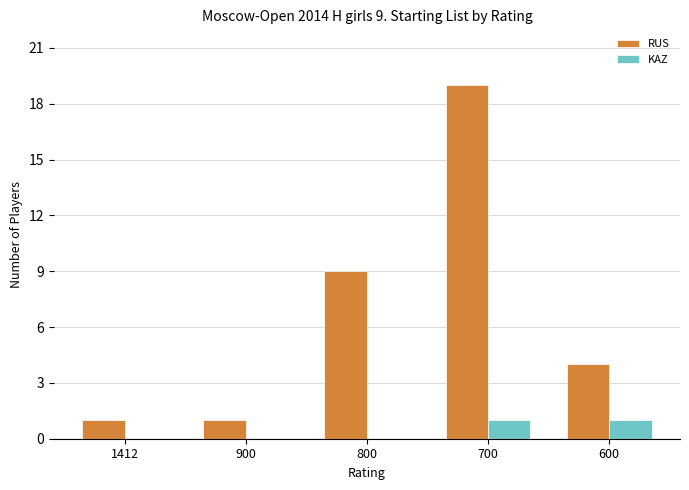

Is the value of RUS at 700 greater than the value of KAZ at 800?

Yes